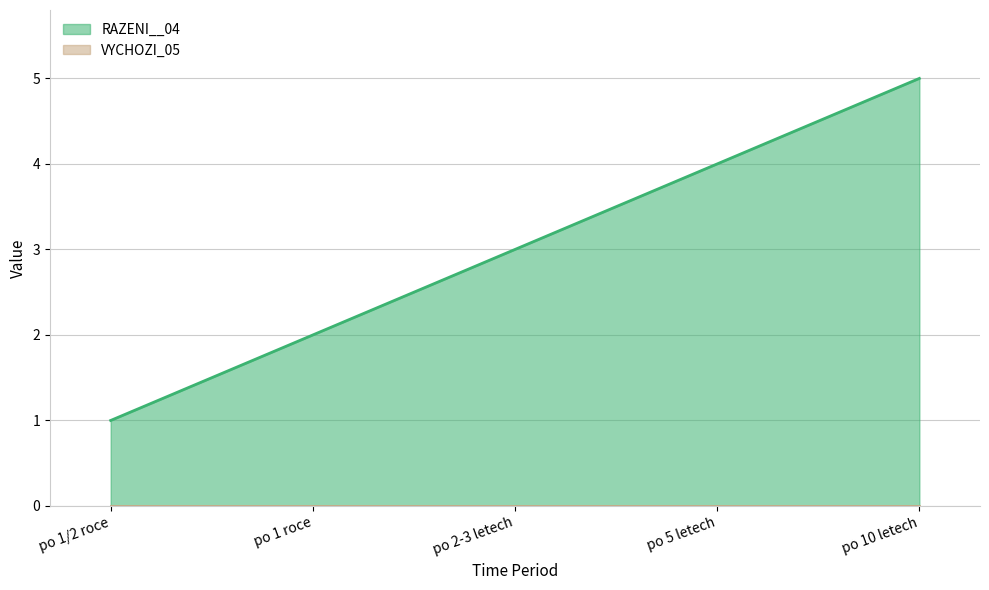

What is the difference between the values at po 5 letech and po 10 letech?

1